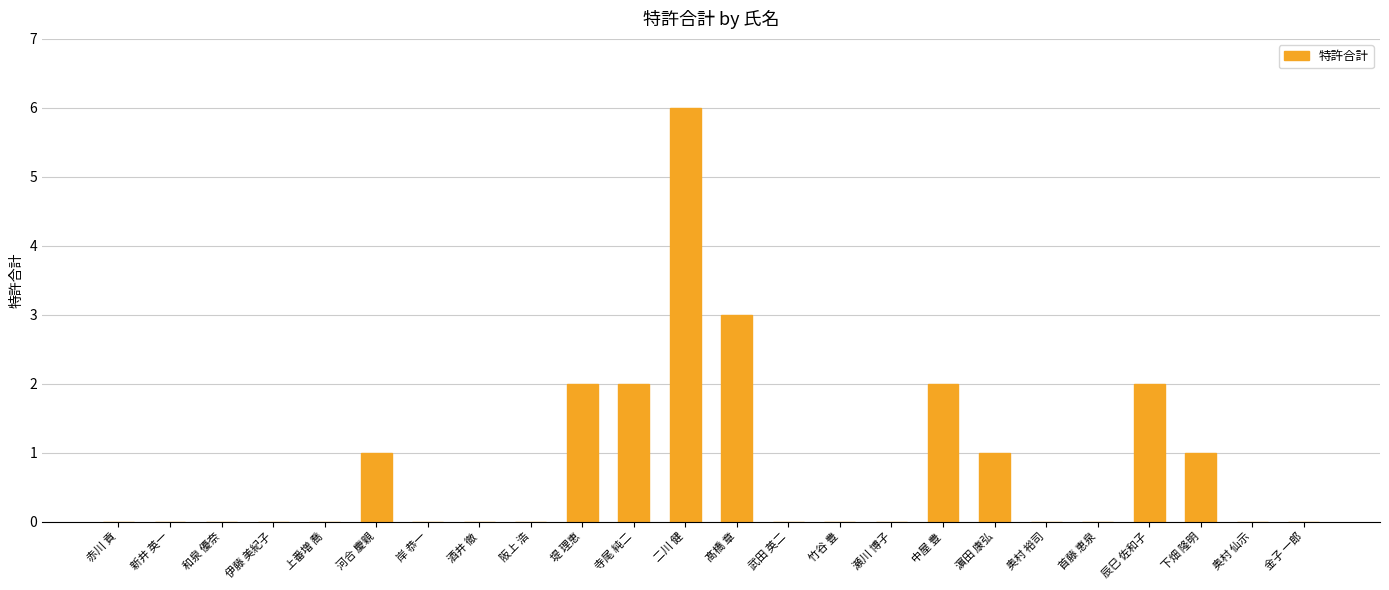

What is the greatest value displayed?

6